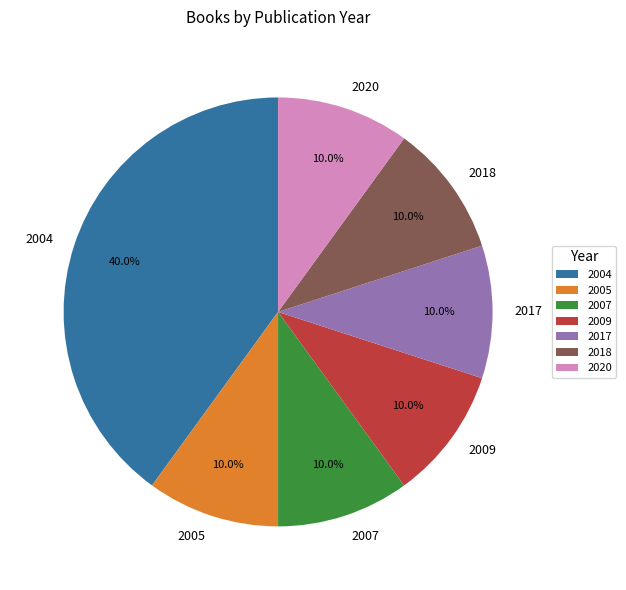

Is it true that 2007 is 23% of the pie?

False